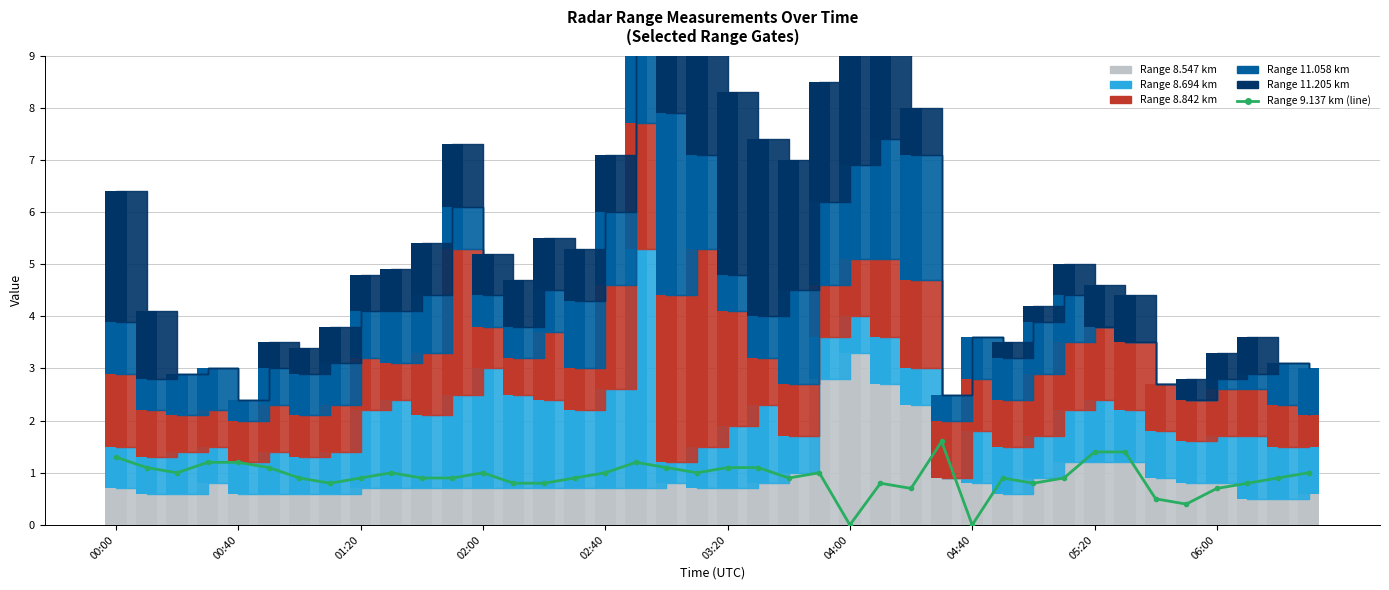

Which series has the largest range (max minus min)?

8.694